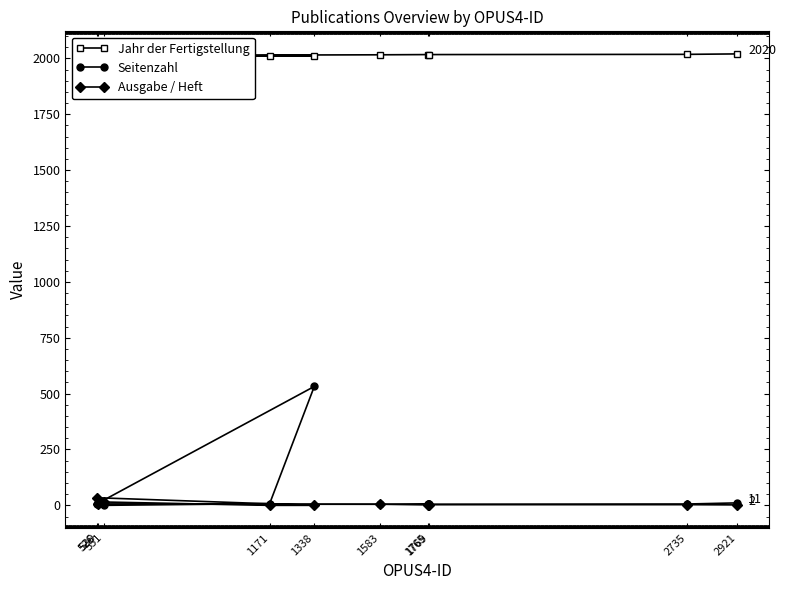

Between which two adjacent categories do Ausgabe / Heft and Seitenzahl first intersect?

551 and 1171